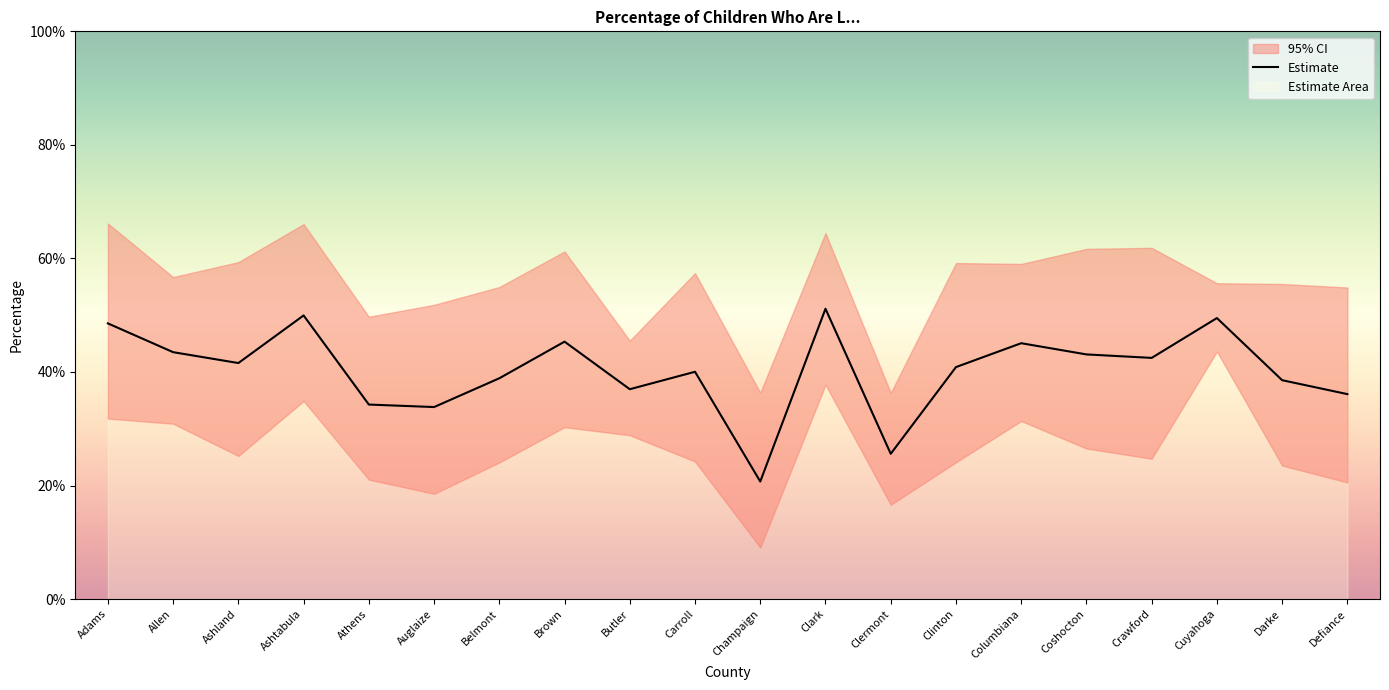

Where is the first local minimum?

Ashland